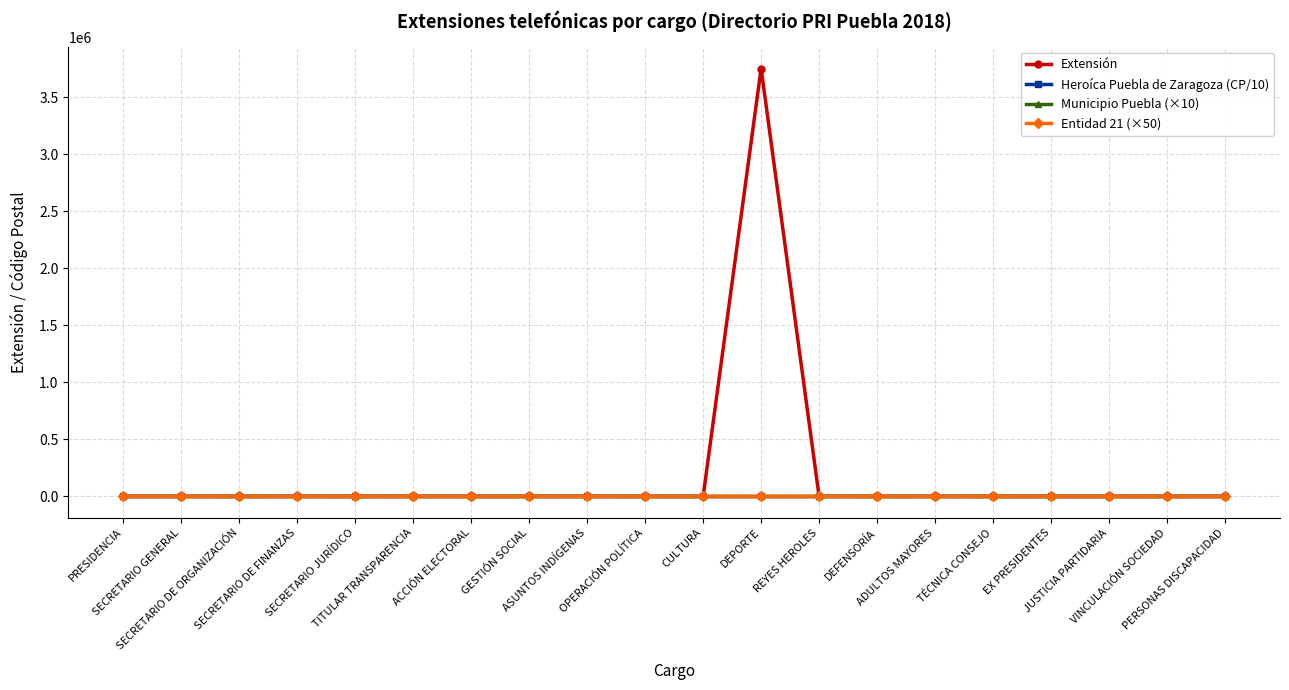

What are all the series names shown in the legend?

Extensión, Heroíca Puebla de Zaragoza (CP/10), Municipio Puebla (×10), Entidad 21 (×50)